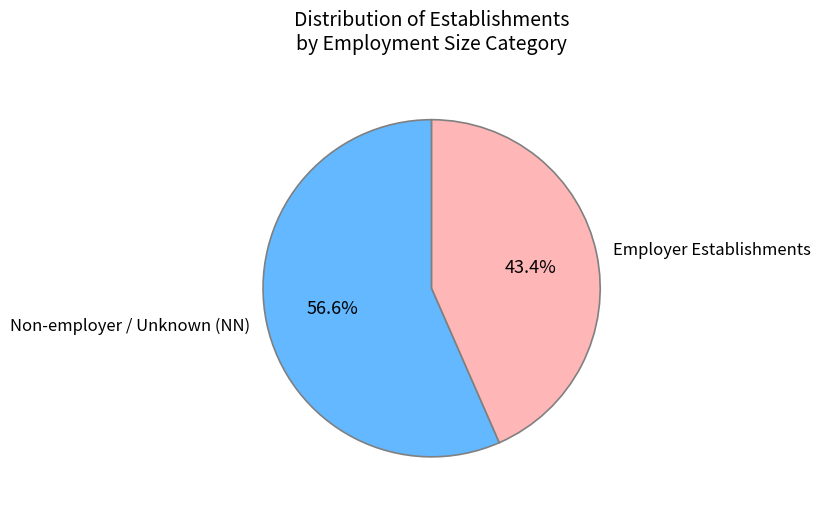

Which category has the smallest portion of the pie?

Employer Establishments